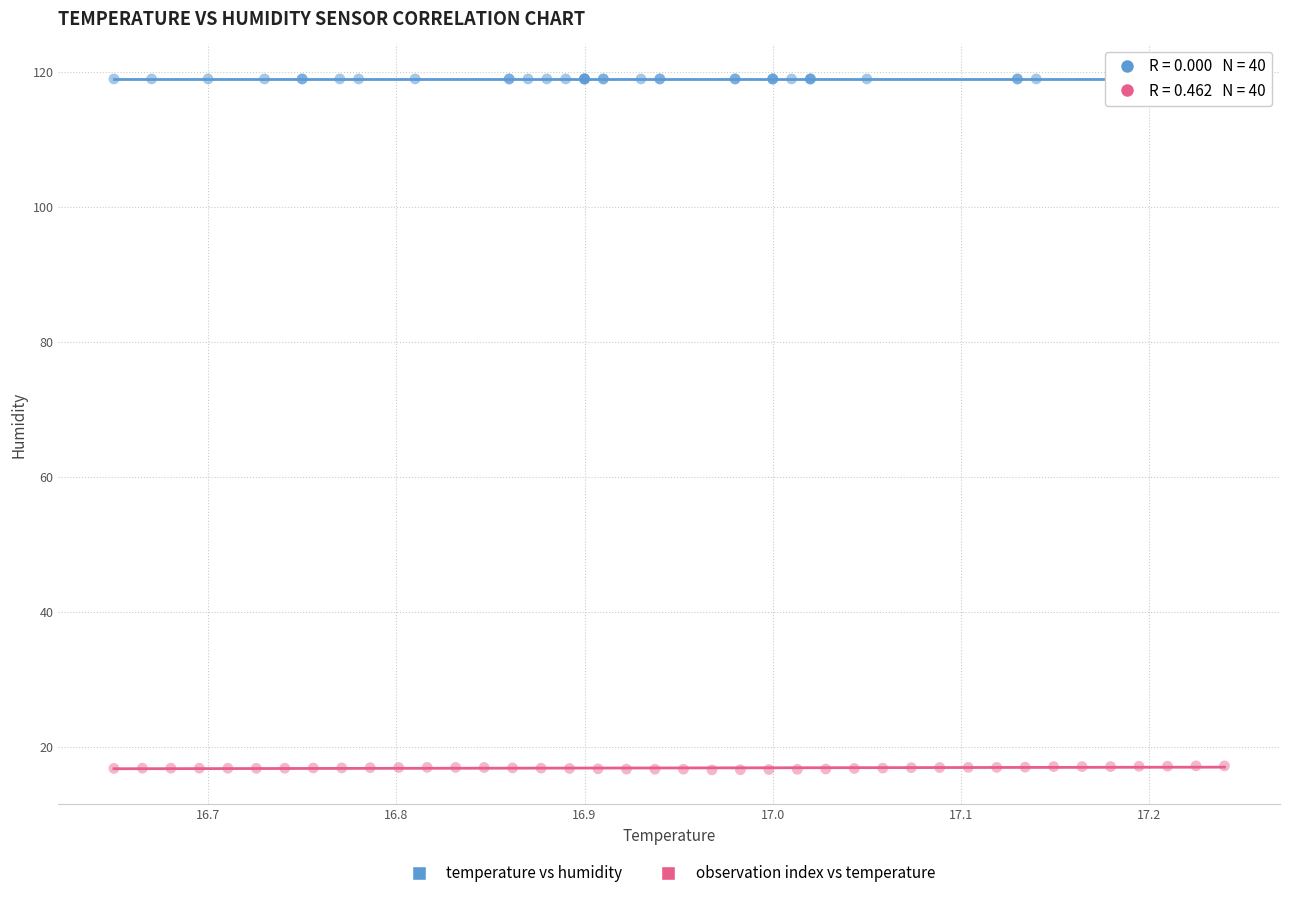

Which series reaches the maximum Y coordinate?

temperature vs humidity